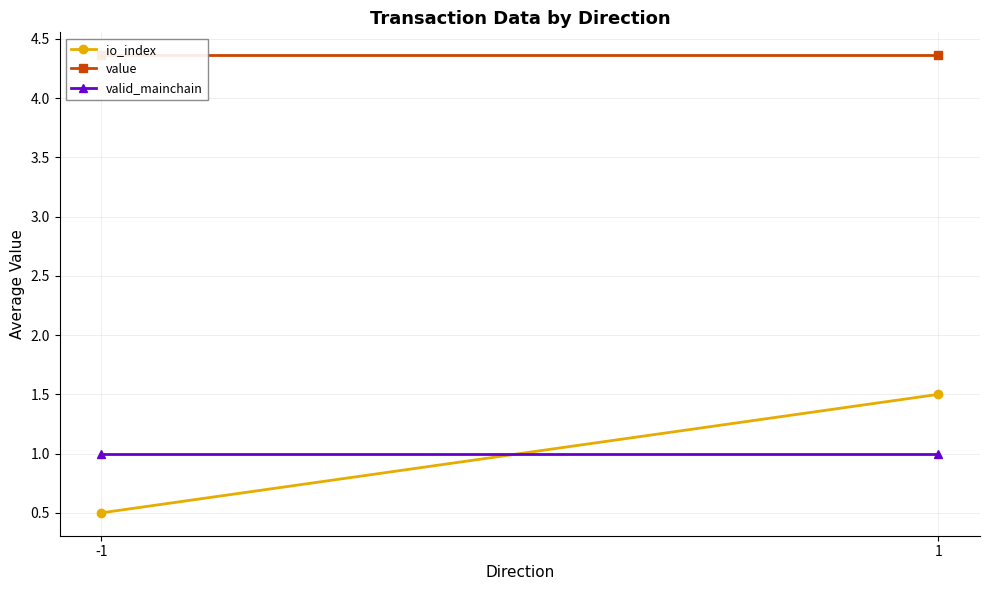

Reading right to left, transcribe all the data shown in this chart.

io_index: 1=1.5	-1=0.5
value: 1=4.4	-1=4.4
valid_mainchain: 1=1.0	-1=1.0